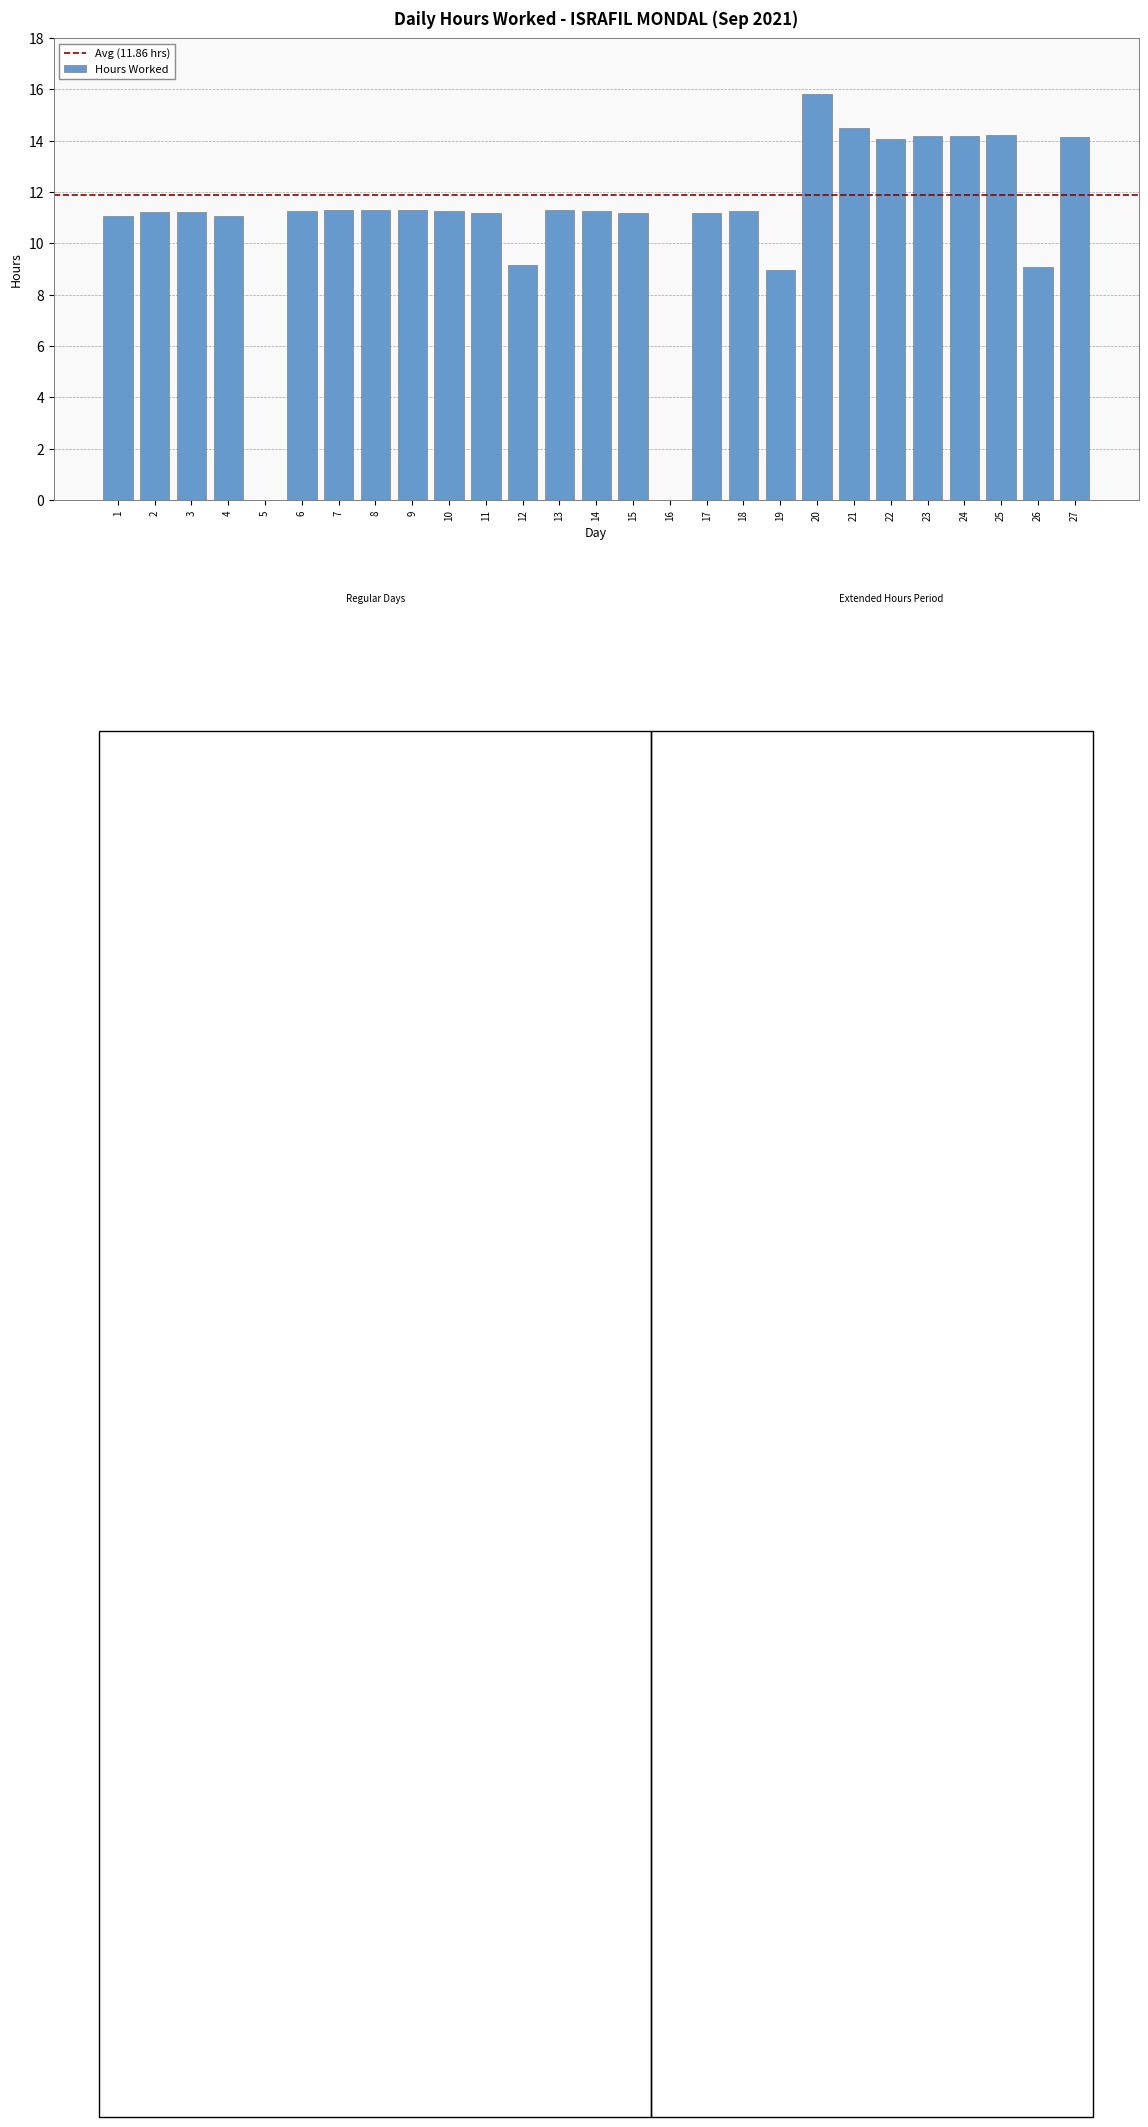

What is the ratio of the value at 18 to the value at 1?

1.0